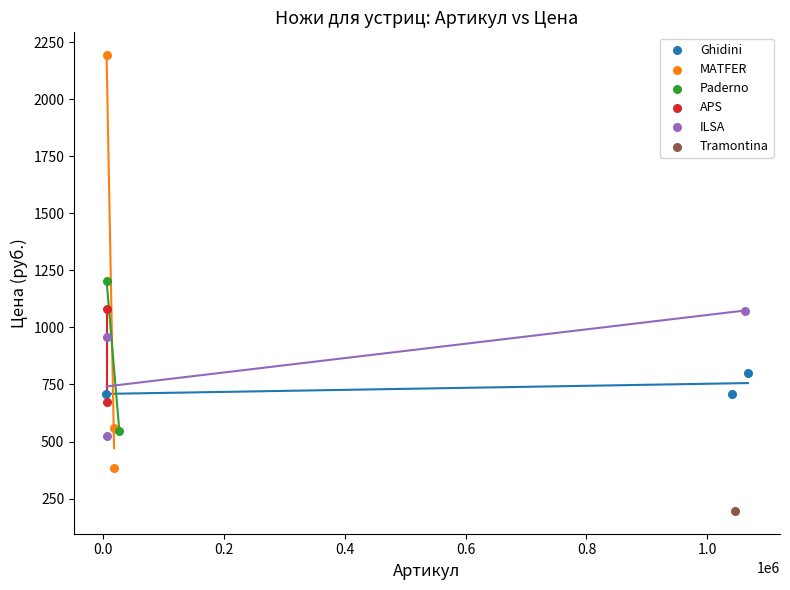

What are all the series names shown in the legend?

Ghidini, MATFER, Paderno, APS, ILSA, Tramontina